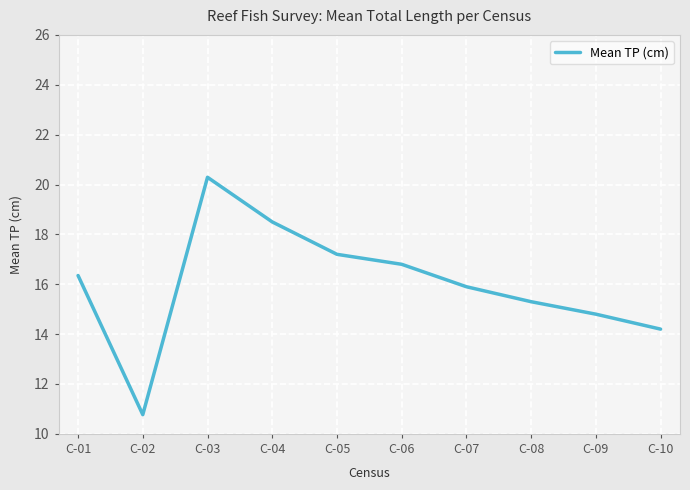

Approximately how many times larger is the value at C-06 compared to C-08?

1.1